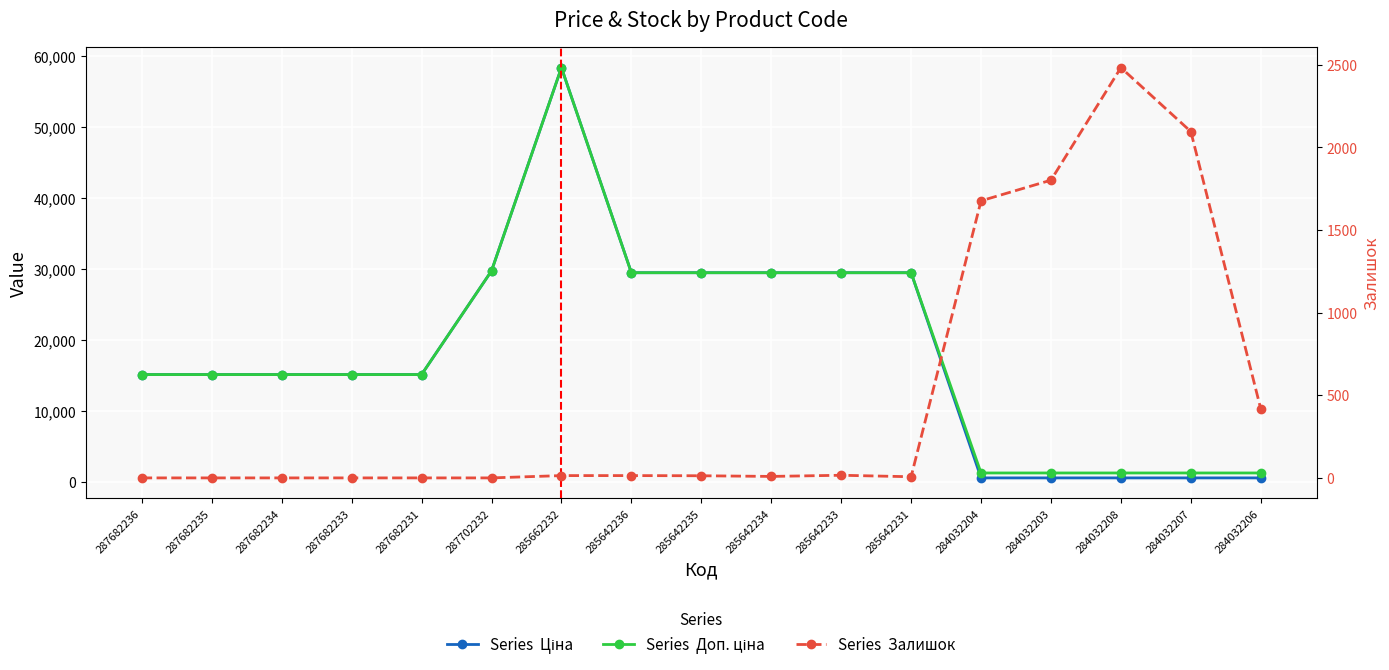

Where does the Залишок series first go above 13?

285662232